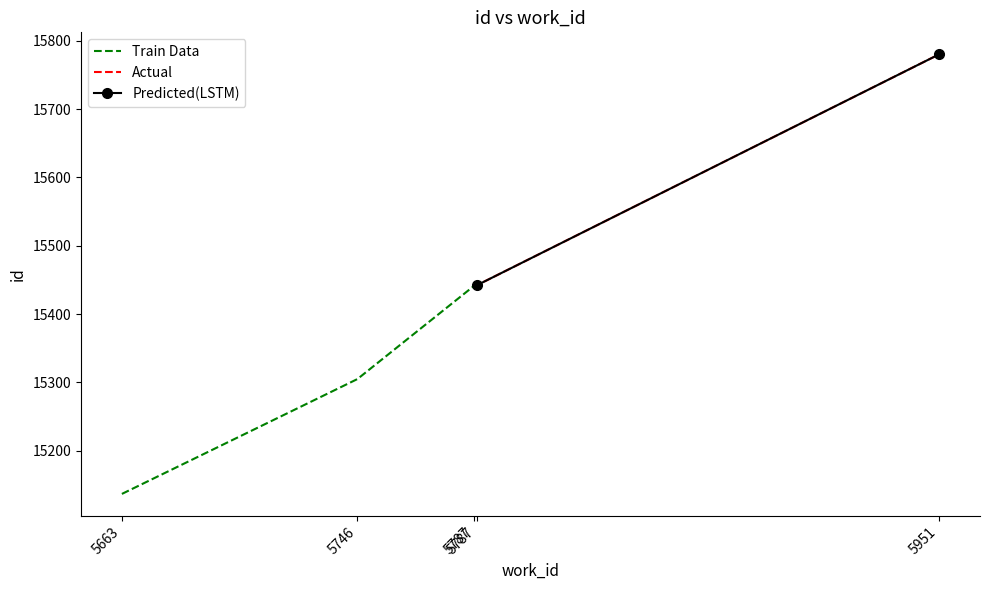

The value of Predicted(LSTM) at 5951 is 26298. True or false?

False